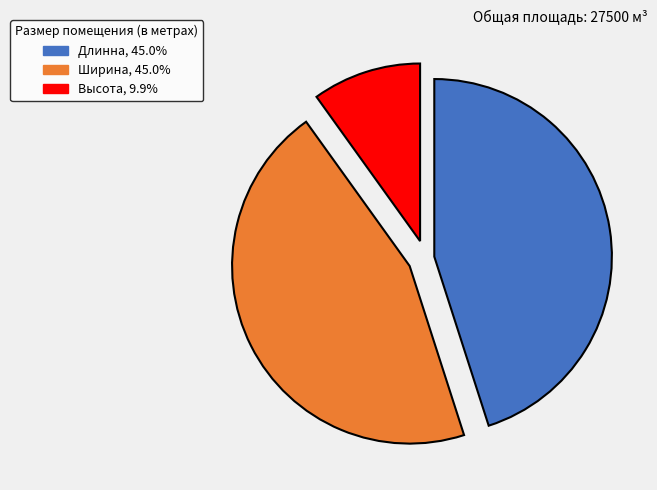

The Длинна slice represents 45% of the pie. True or false?

True